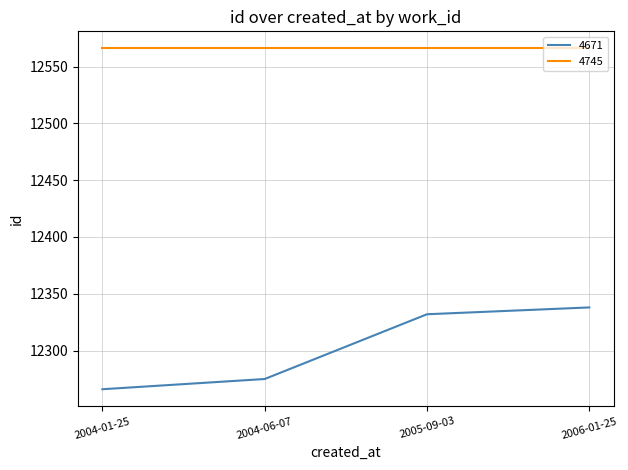

List the series in order of their peak value, highest first.

4745, 4671